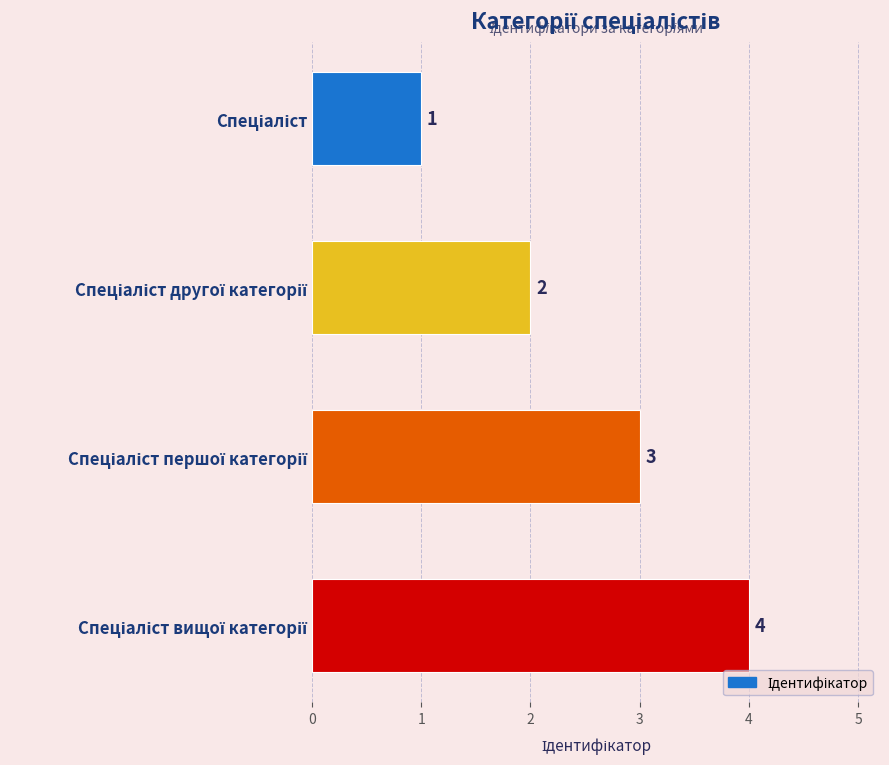

What is the difference between the maximum and minimum values?

3